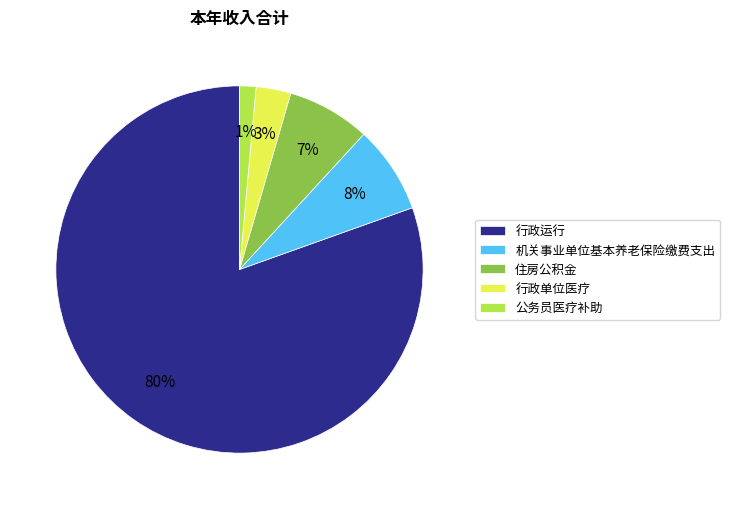

Which slice is the largest?

行政运行